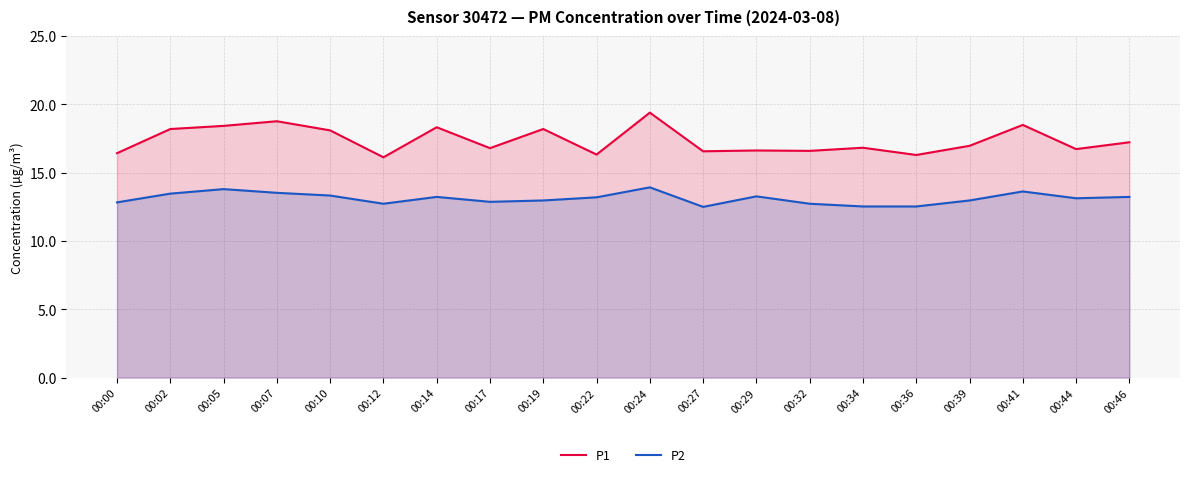

Between 00:24 and 00:05, which is larger?

00:24